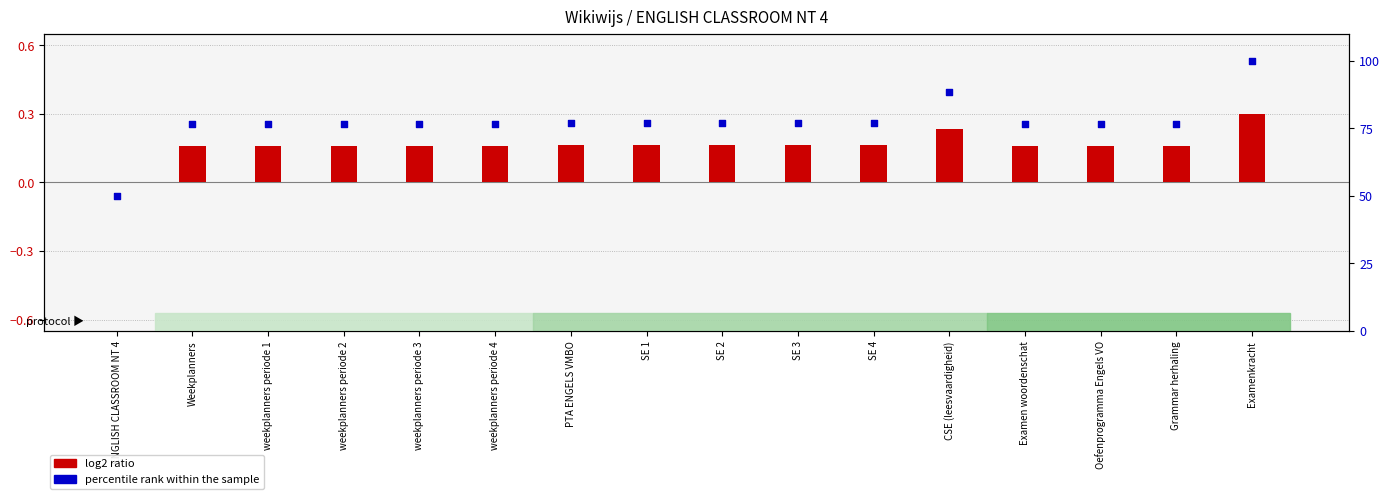

What are all the series names shown in the legend?

log2 ratio, percentile rank within the sample